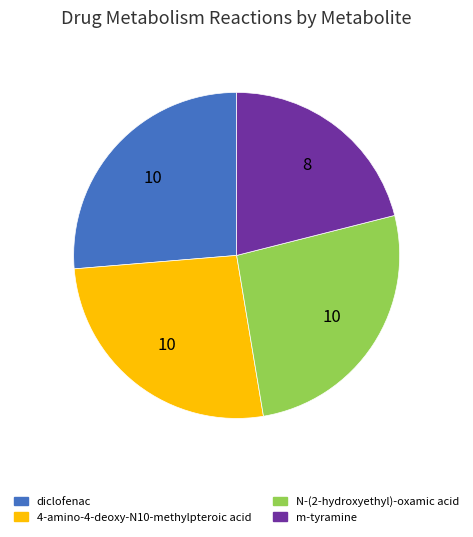

Is there a majority slice in this chart?

No